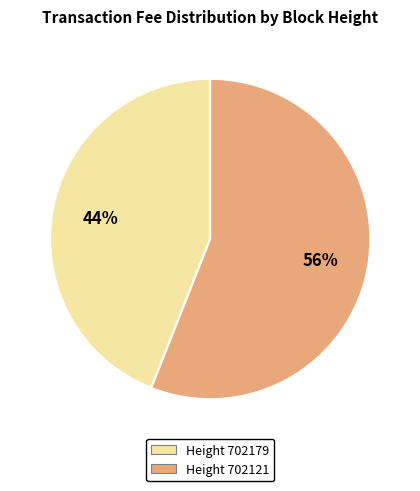

To the nearest percent, what is the average slice percentage?

50%